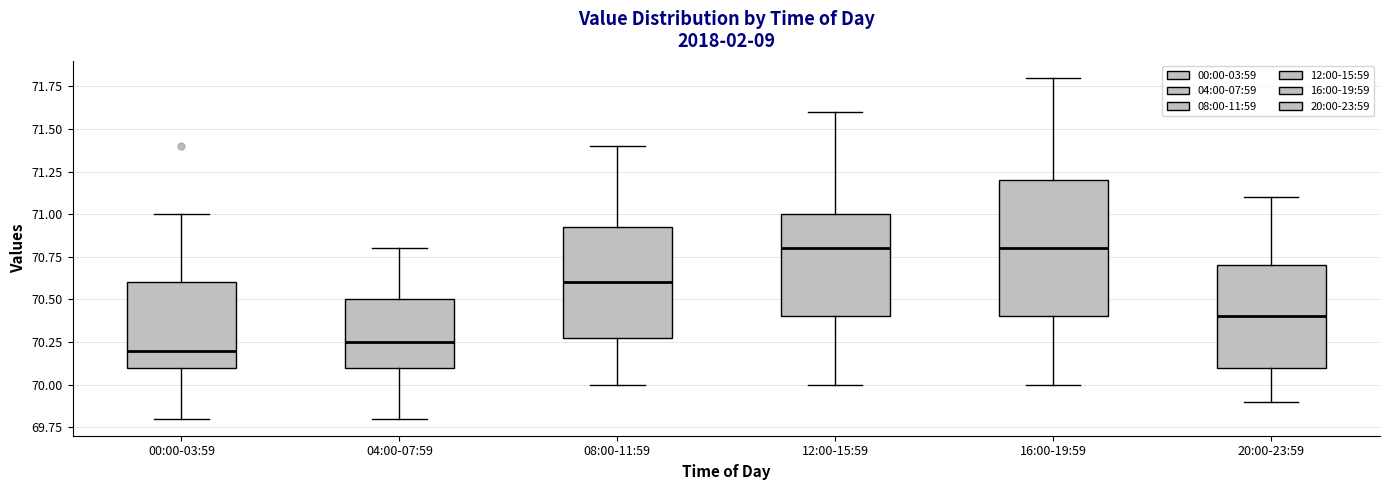

Where is the upper edge of the box for 08:00-11:59 on the y-axis? The values are not printed on the chart, so give them approximately, as read against the axis.

70.95